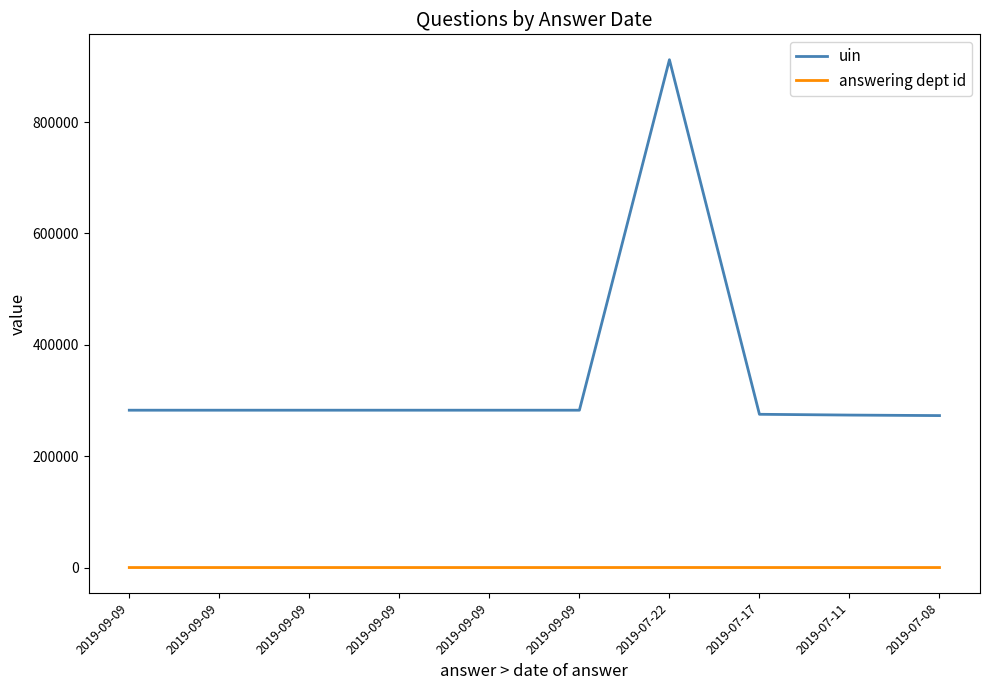

What is the approximate value of answering dept id at 2019-09-09, to the nearest 5?

5